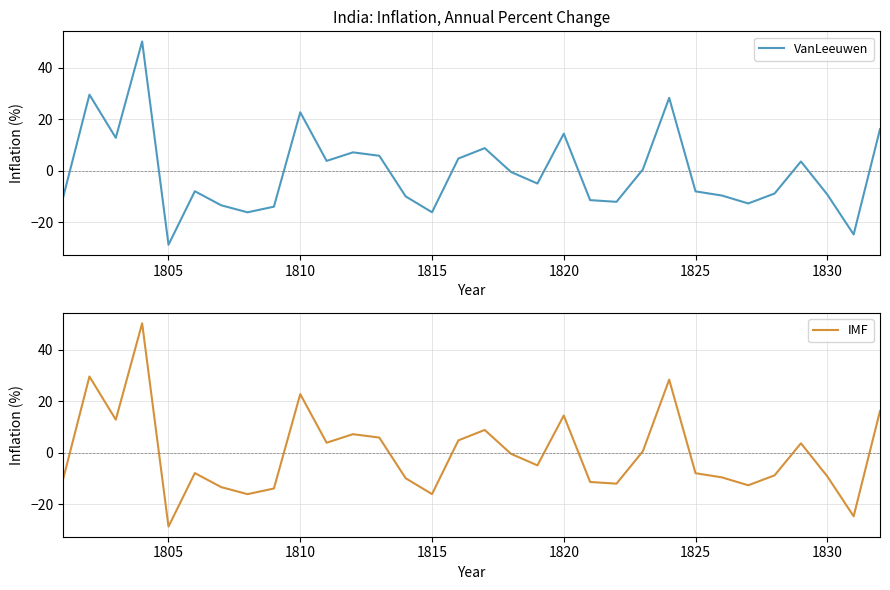

Reading right to left, what are all the values shown in this chart?

VanLeeuwen: 16.2	-24.7	-9.2	3.6	-8.8	-12.6	-9.6	-8.0	28.3	0.5	-12.0	-11.4	14.4	-4.9	-0.5	8.8	4.8	-16.1	-9.9	5.9	7.2	3.9	22.7	-13.9	-16.1	-13.4	-7.9	-28.7	50.2	12.8	29.6	-10.3
IMF: 16.2	-24.7	-9.2	3.6	-8.8	-12.6	-9.6	-8.0	28.3	0.5	-12.0	-11.4	14.4	-4.9	-0.5	8.8	4.8	-16.1	-9.9	5.9	7.2	3.9	22.7	-13.9	-16.1	-13.4	-7.9	-28.7	50.2	12.8	29.6	-10.3